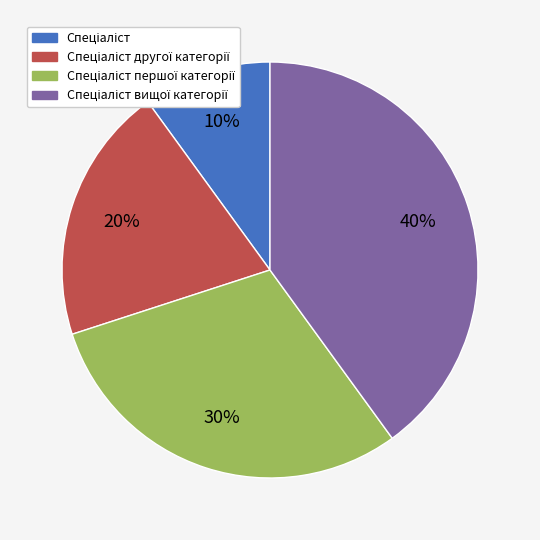

Does any single category account for the majority?

No